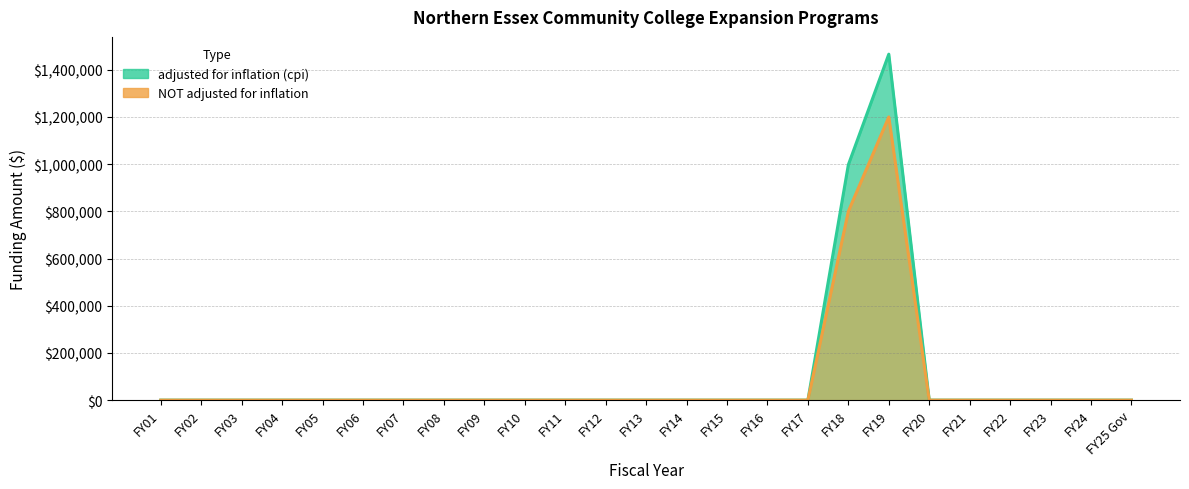

Rank the categories by NOT adjusted for inflation value from highest to lowest.

FY19, FY18, FY01, FY02, FY03, FY04, FY05, FY06, FY07, FY08, FY09, FY10, FY11, FY12, FY13, FY14, FY15, FY16, FY17, FY20, FY21, FY22, FY23, FY24, FY25 Gov